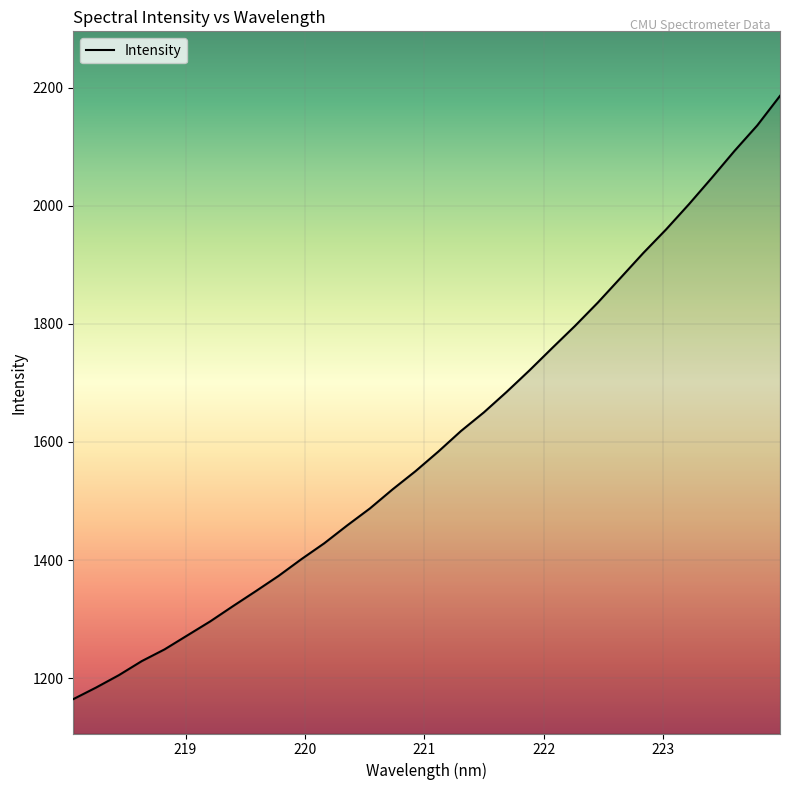

What is the difference between the maximum and minimum values?

1022.0